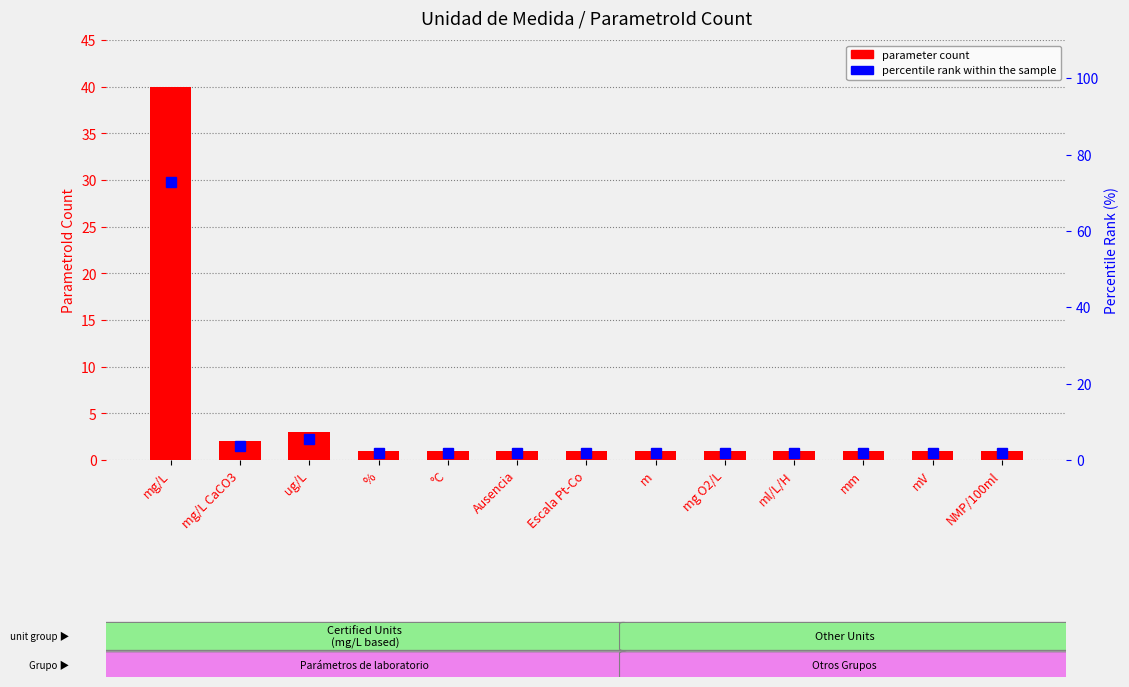

List the labels in order of percentile rank within the sample value, smallest first.

%, °C, Ausencia, Escala Pt-Co, m, mg O2/L, ml/L/H, mm, mV, NMP/100ml, mg/L CaCO3, ug/L, mg/L